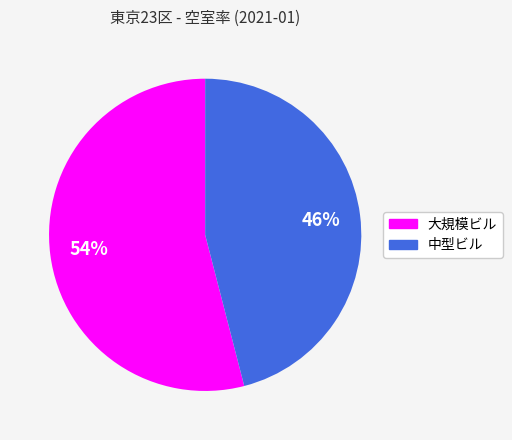

Combined, do 大規模ビル and 中型ビル account for over 50%?

Yes